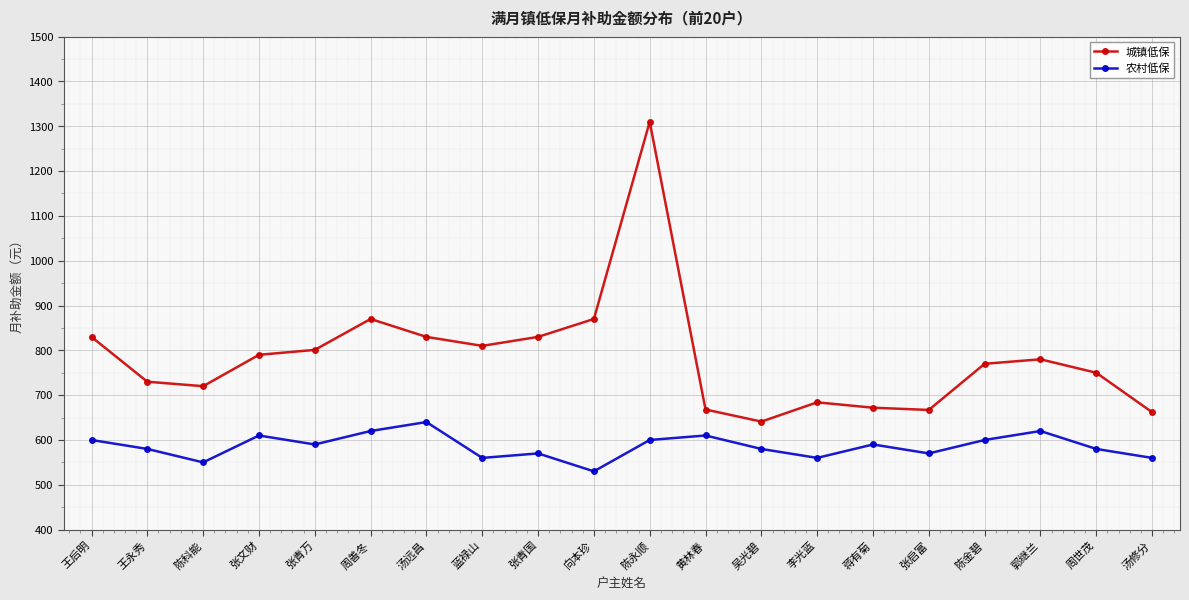

True or false: 城镇低保 and 农村低保 intersect in this chart.

False